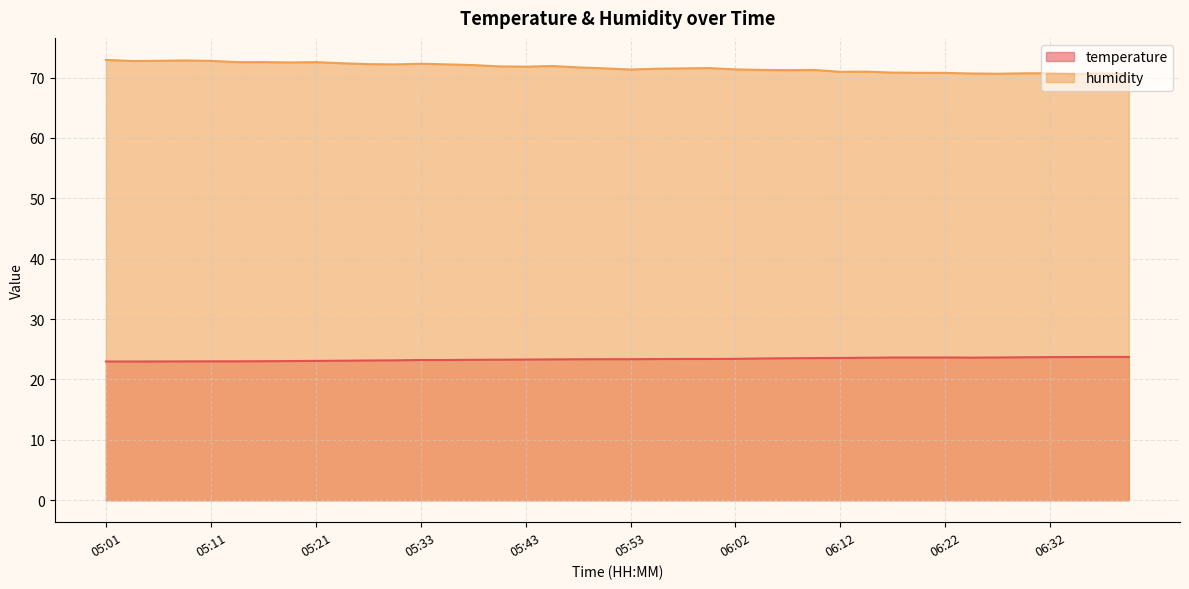

At which label does temperature reach its peak?

06:37